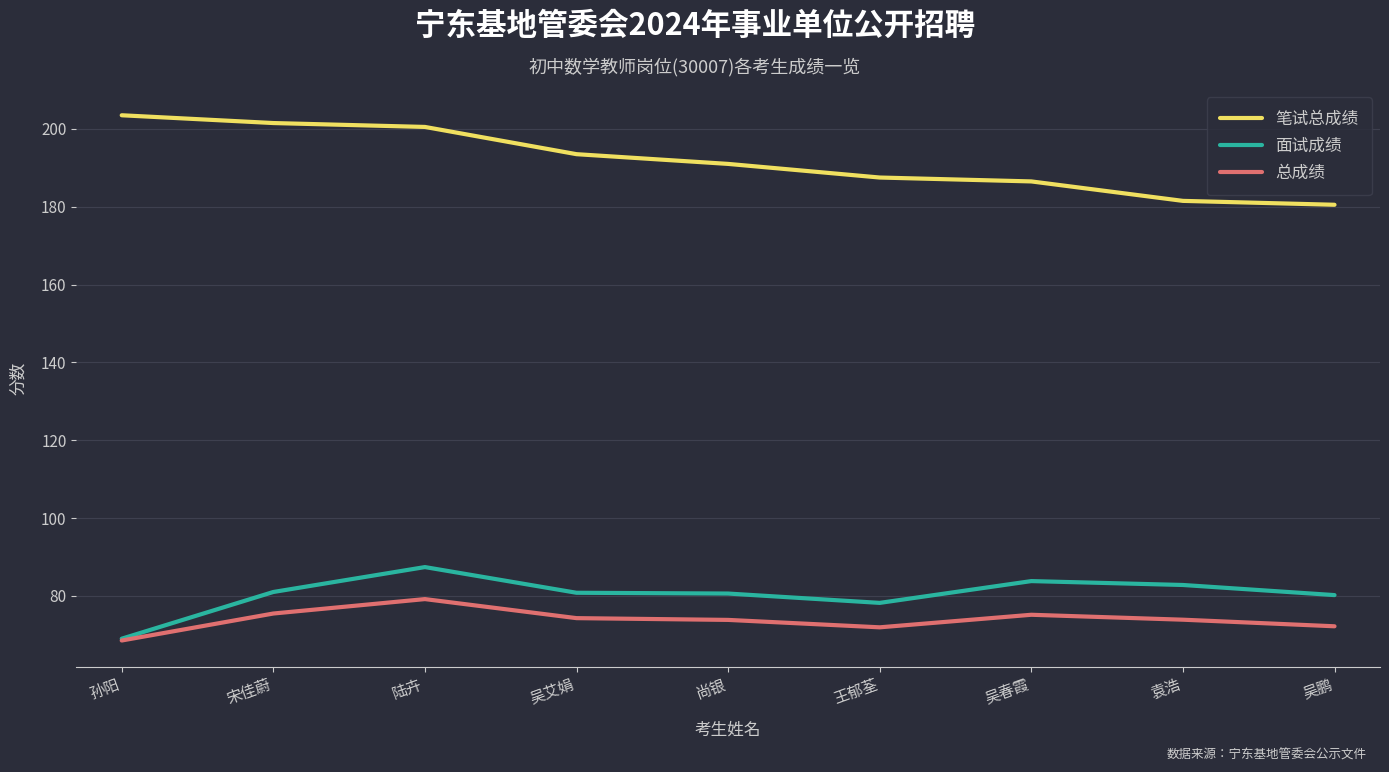

What position from the left is 尚银?

5